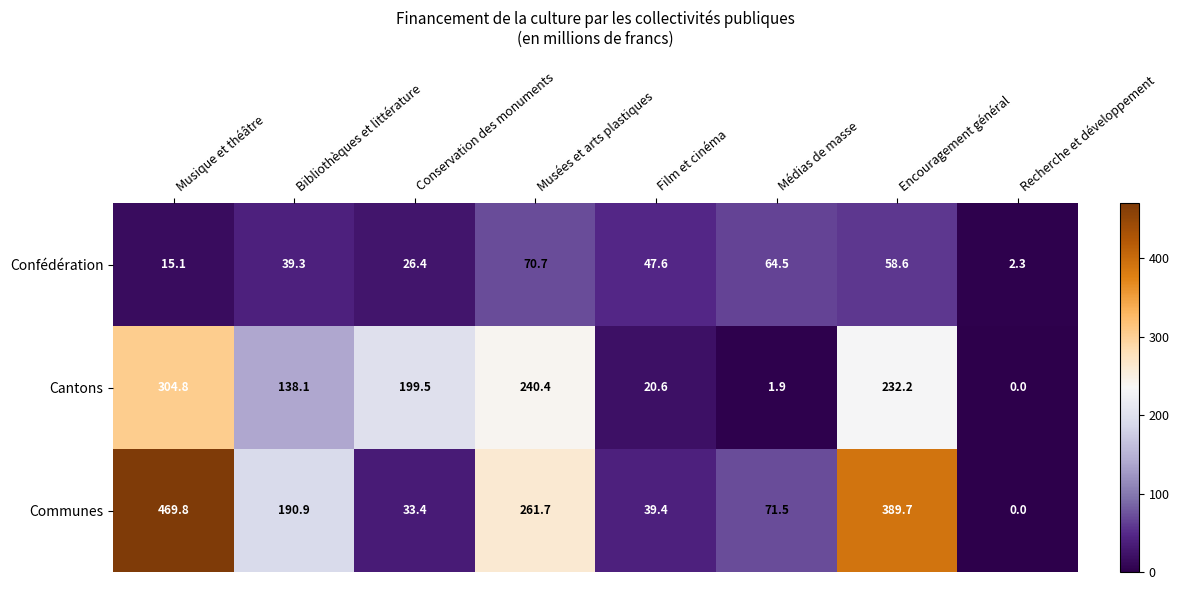

Count the number of data series in this chart.

3